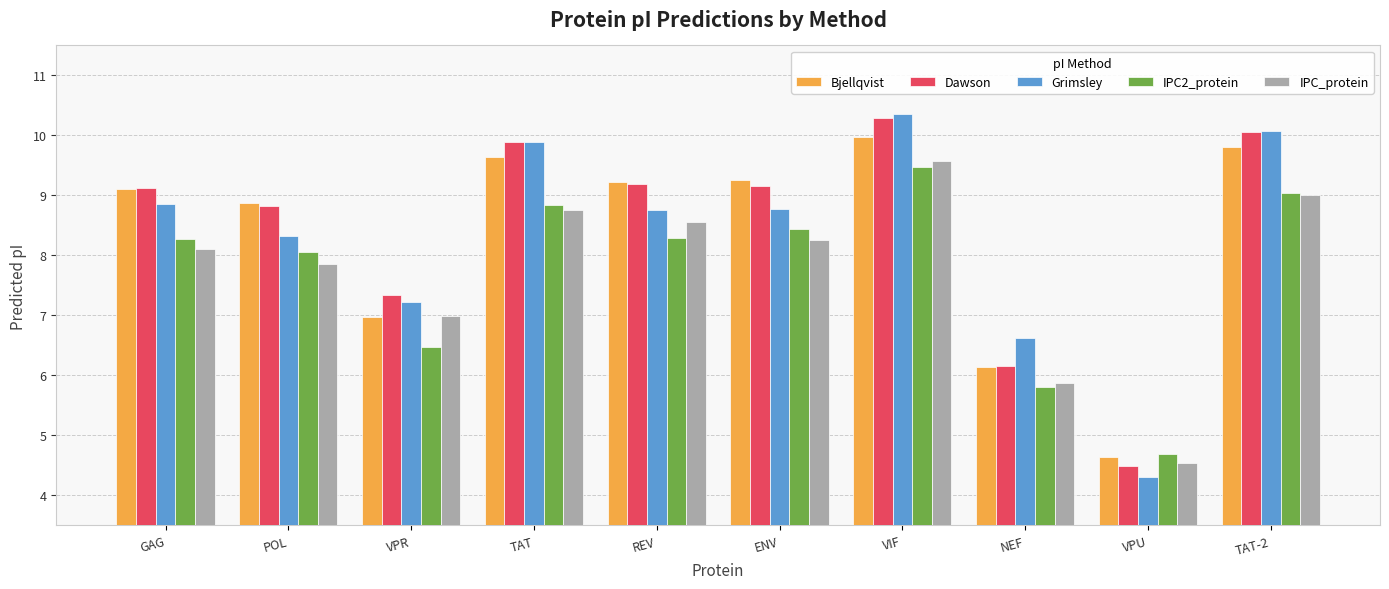

Which category has the lowest value across all series?

VPU